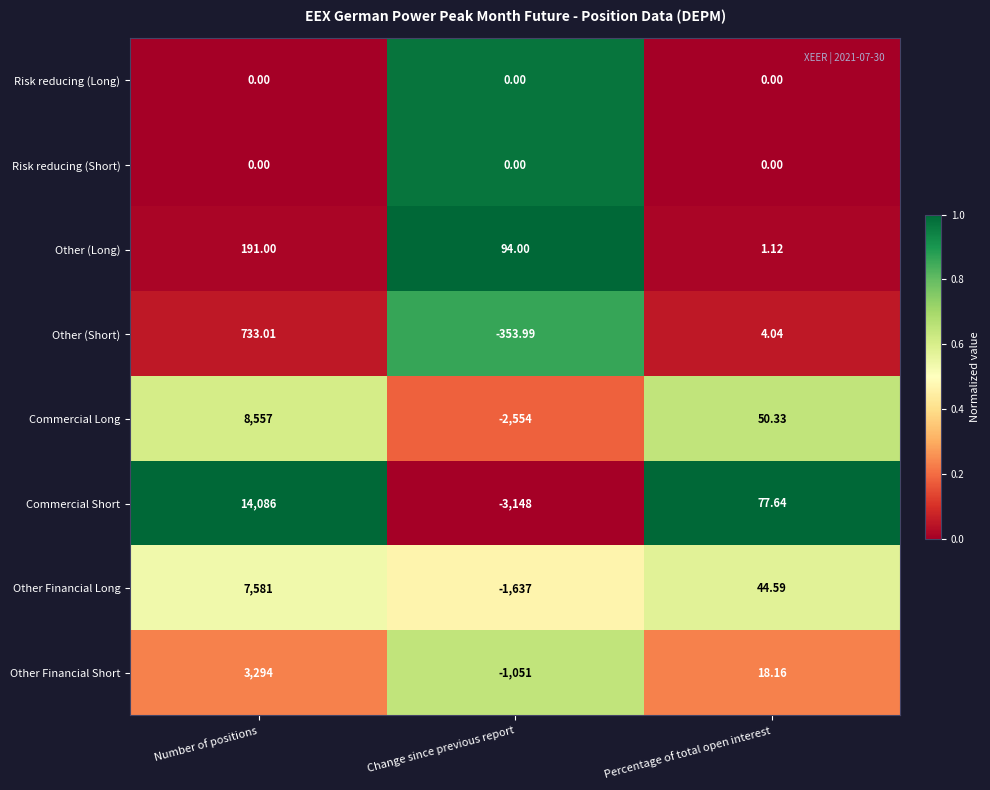

At which category does the chart reach its minimum across all series?

Change since previous report